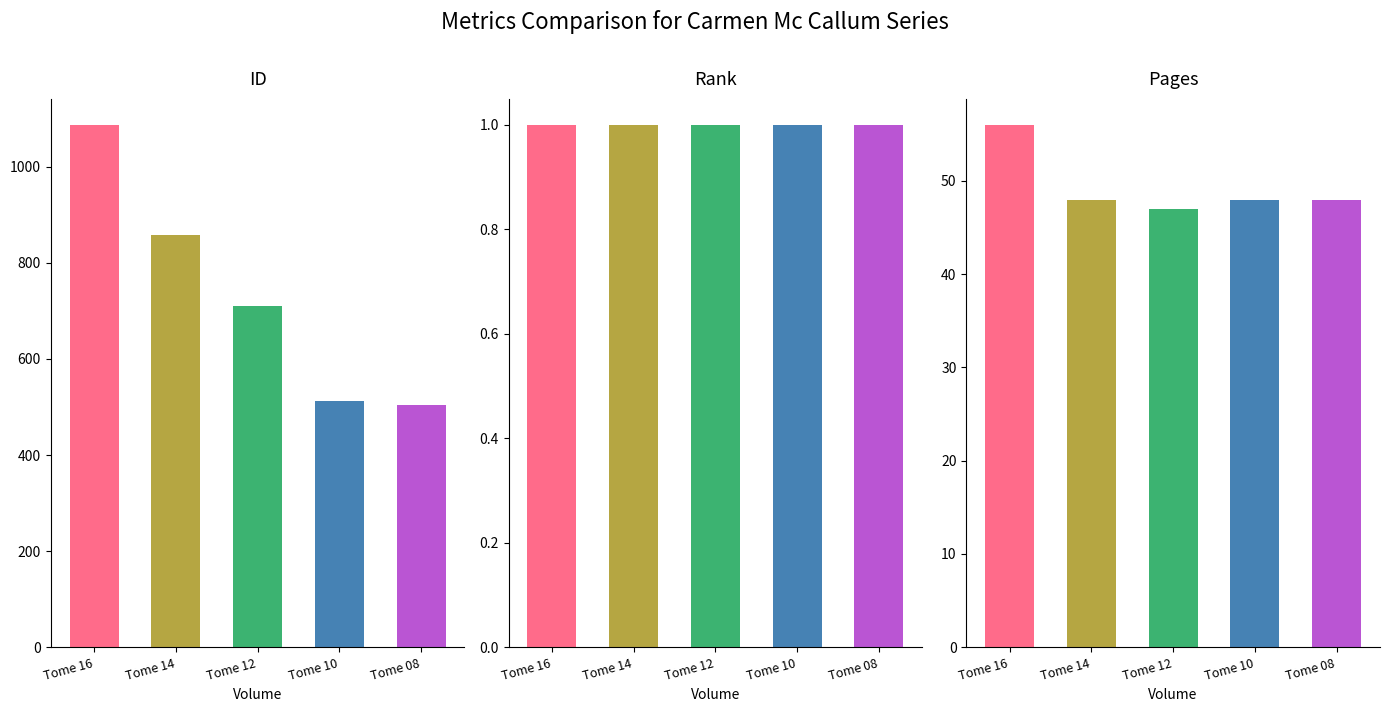

What value does the pages series have at Tome 12?

47